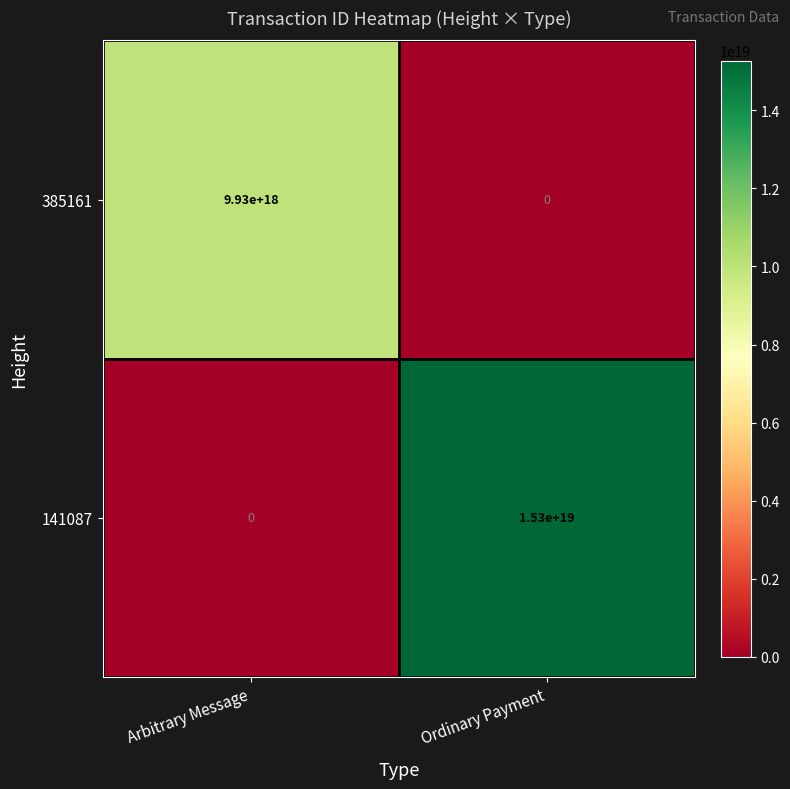

Rank the series by their maximum value, from highest to lowest.

141087, 385161